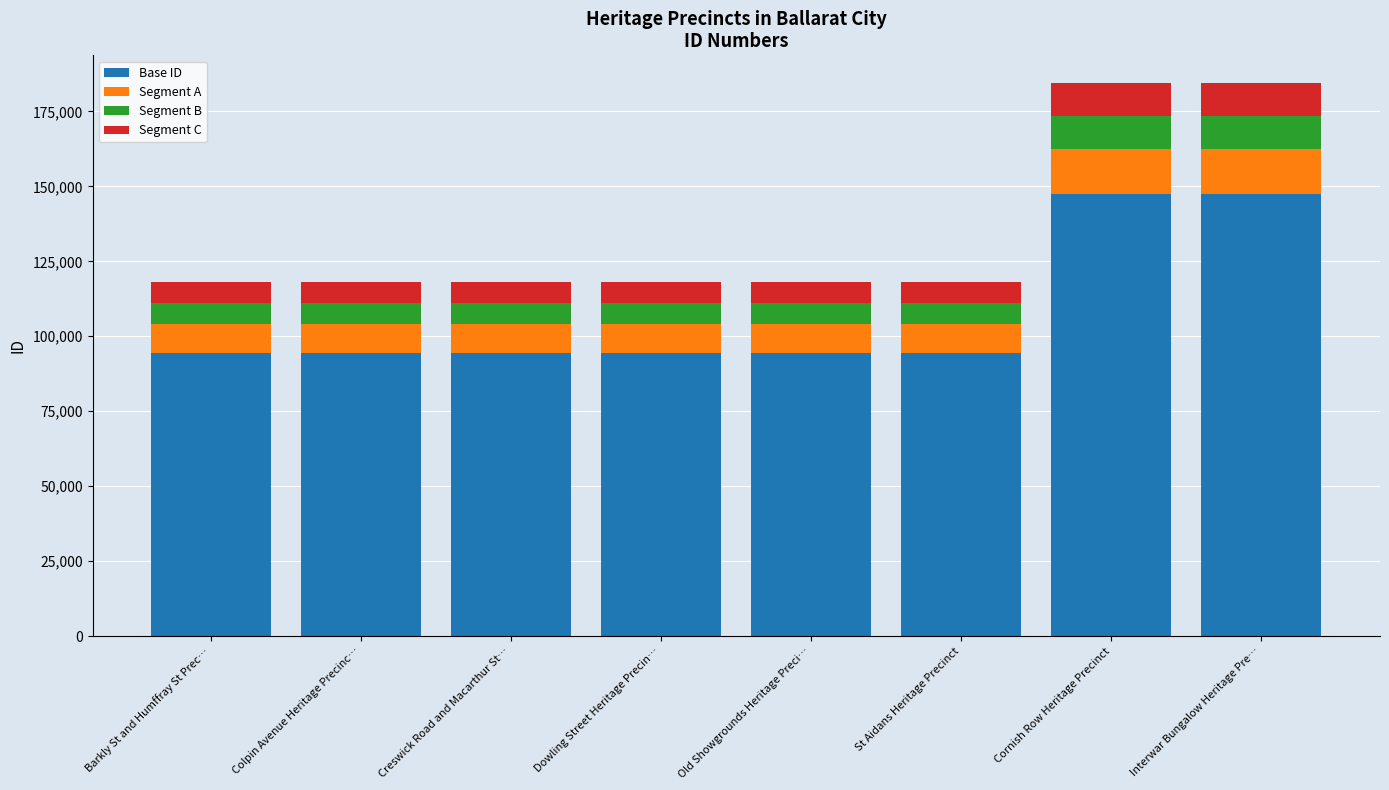

What is the total value across all series at Cornish Row Heritage Precinct?

184440